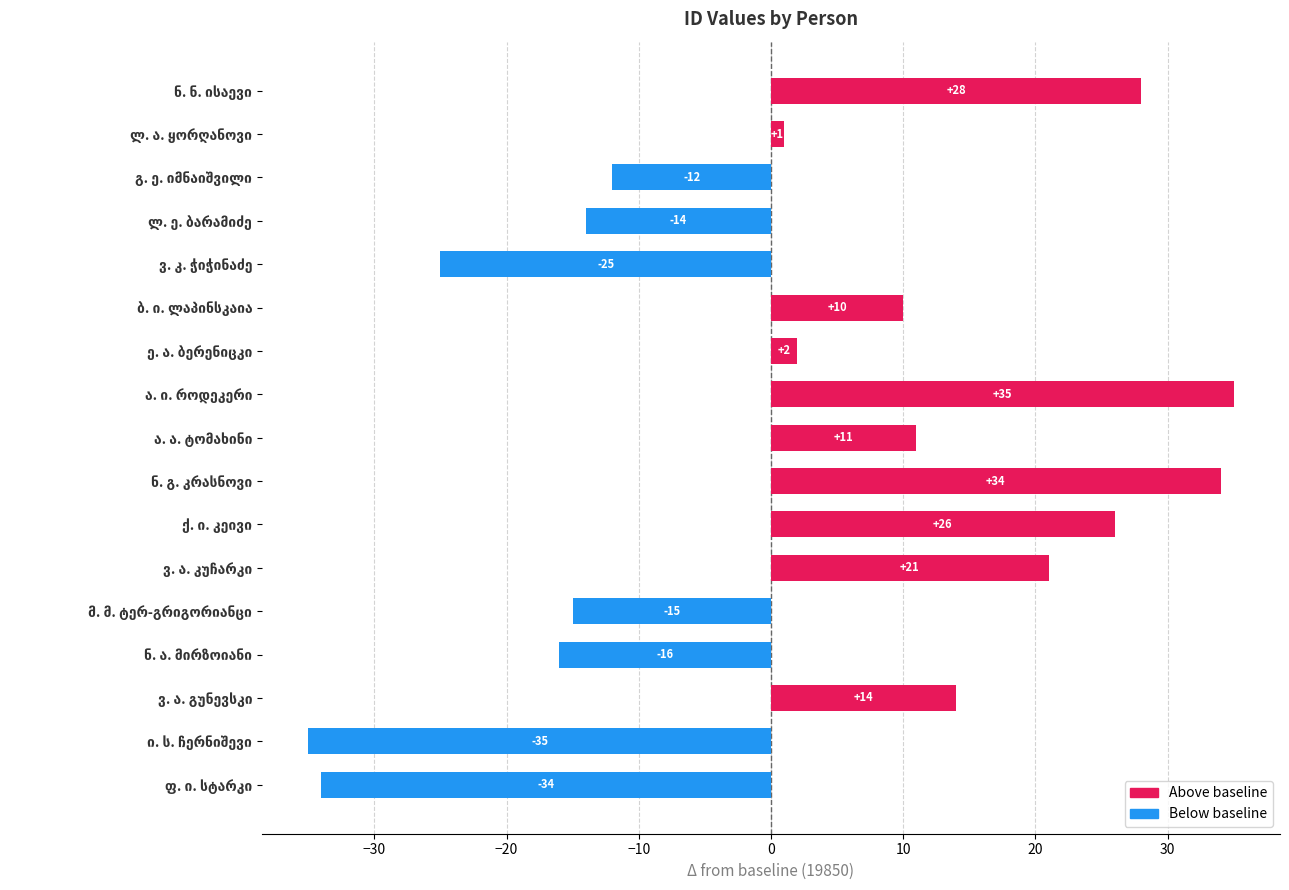

Reading bottom to top, extract all data points from this chart.

-34	-35	14	-16	-15	21	26	34	11	35	2	10	-25	-14	-12	1	28